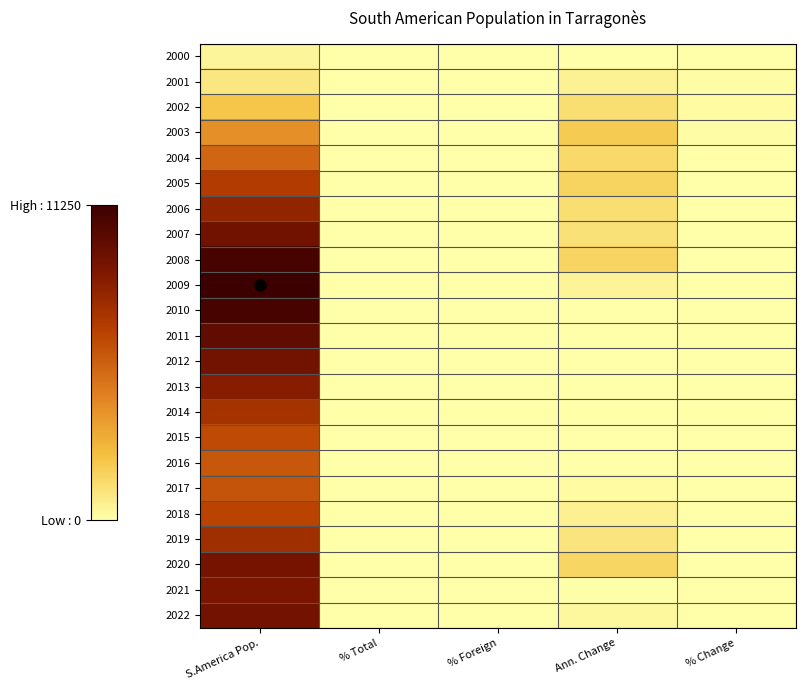

Which series has the largest total across all categories?

2008